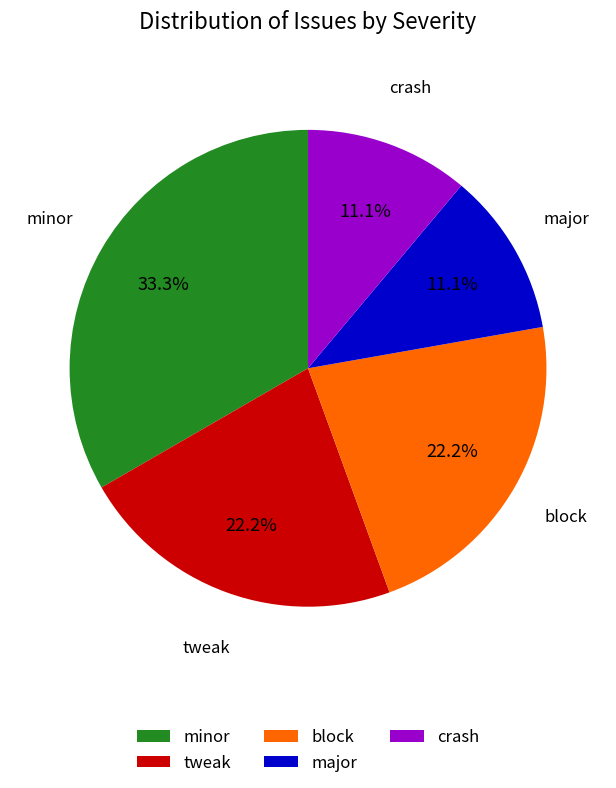

Approximately how many times larger is the value at major compared to tweak?

0.5